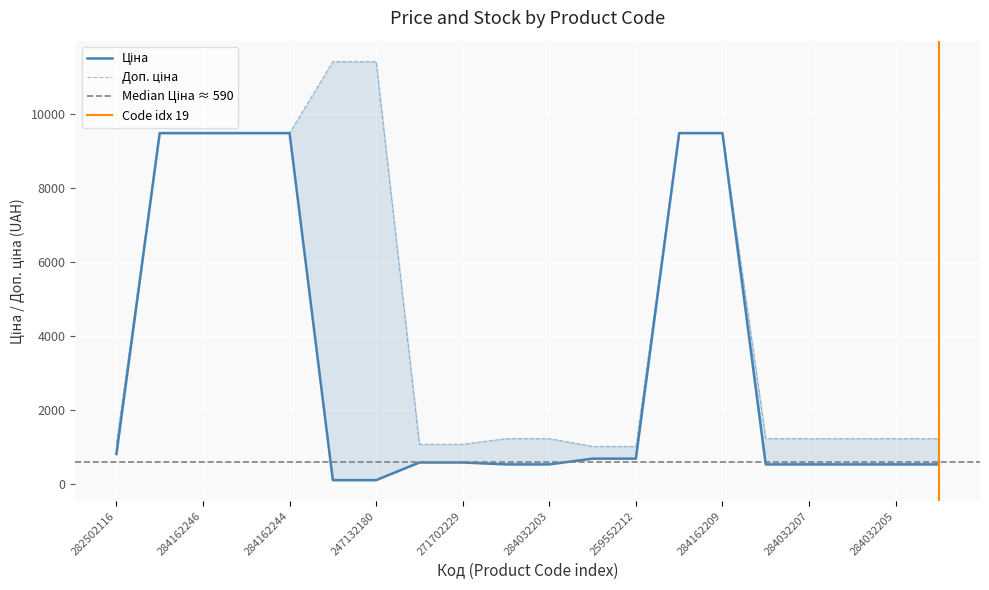

What position from the right is 284162248?

19